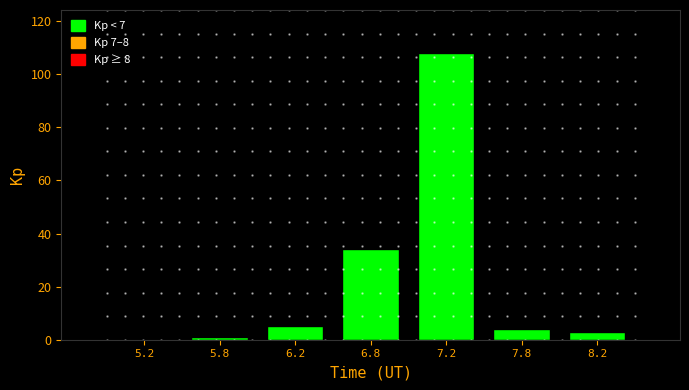

Reading left to right, list all the values displayed in this chart.

5.2=0	5.8=1	6.2=5	6.8=34	7.2=108	7.8=4	8.2=3